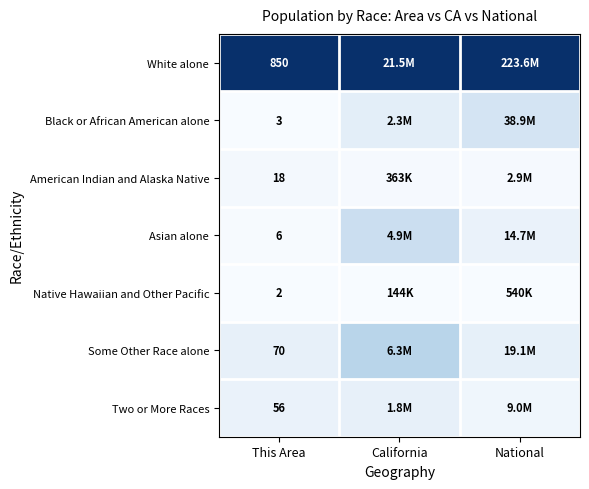

Rank the series at This Area from lowest to highest value.

Native Hawaiian and Other Pacific, Black or African American alone, Asian alone, American Indian and Alaska Native, Two or More Races, Some Other Race alone, White alone